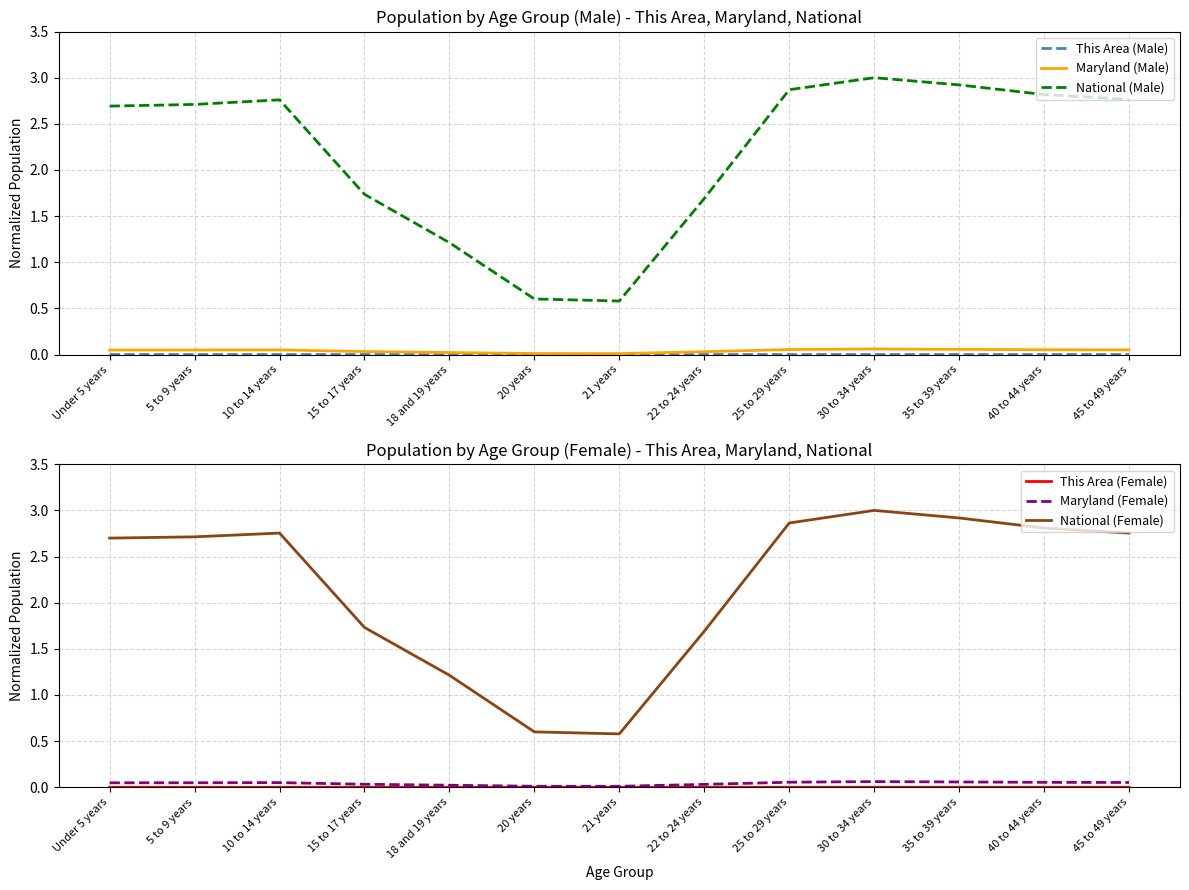

Reading left to right, extract all data points from this chart.

This Area (Male): 0.0	0.0	0.0	0.0	0.0	0.0	0.0	0.0	0.0	0.0	0.0	0.0	0.0
Maryland (Male): 0.0	0.0	0.1	0.0	0.0	0.0	0.0	0.0	0.1	0.1	0.1	0.1	0.1
National (Male): 2.7	2.7	2.8	1.7	1.2	0.6	0.6	1.7	2.9	3.0	2.9	2.8	2.8
This Area (Female): 0.0	0.0	0.0	0.0	0.0	0.0	0.0	0.0	0.0	0.0	0.0	0.0	0.0
Maryland (Female): 0.0	0.0	0.1	0.0	0.0	0.0	0.0	0.0	0.1	0.1	0.1	0.1	0.1
National (Female): 2.7	2.7	2.8	1.7	1.2	0.6	0.6	1.7	2.9	3.0	2.9	2.8	2.8